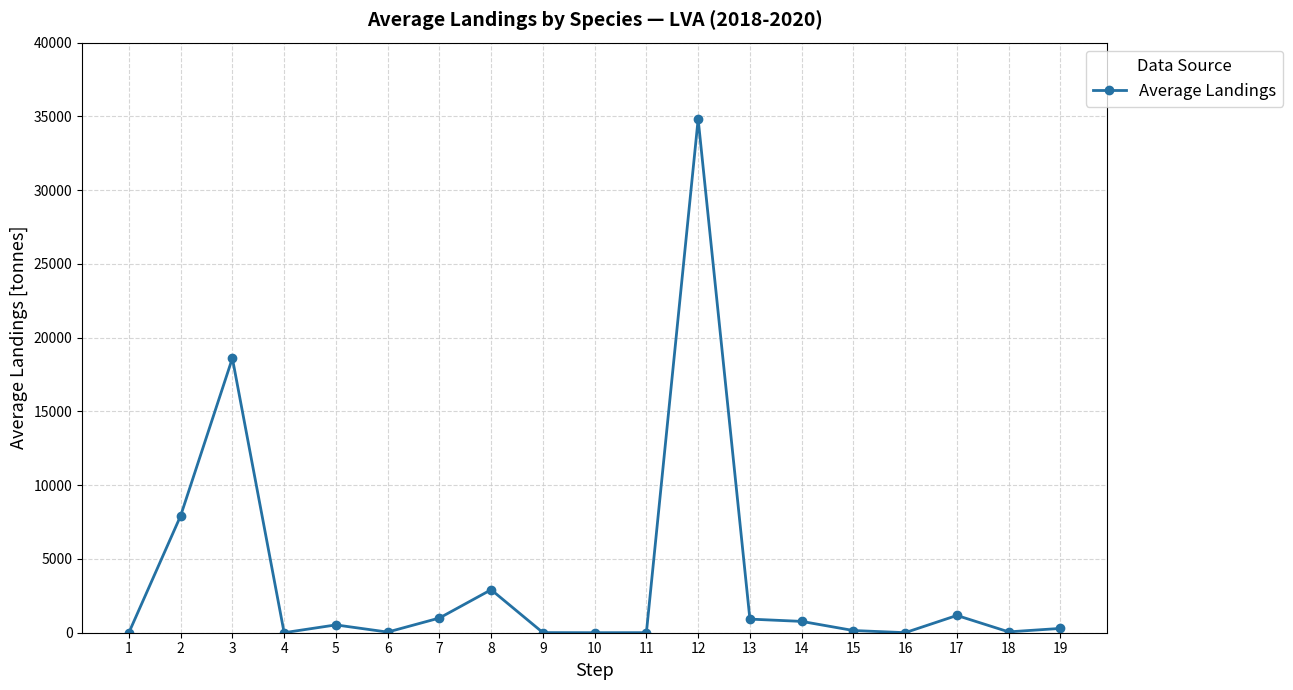

At which category does the chart reach its peak across all series?

12